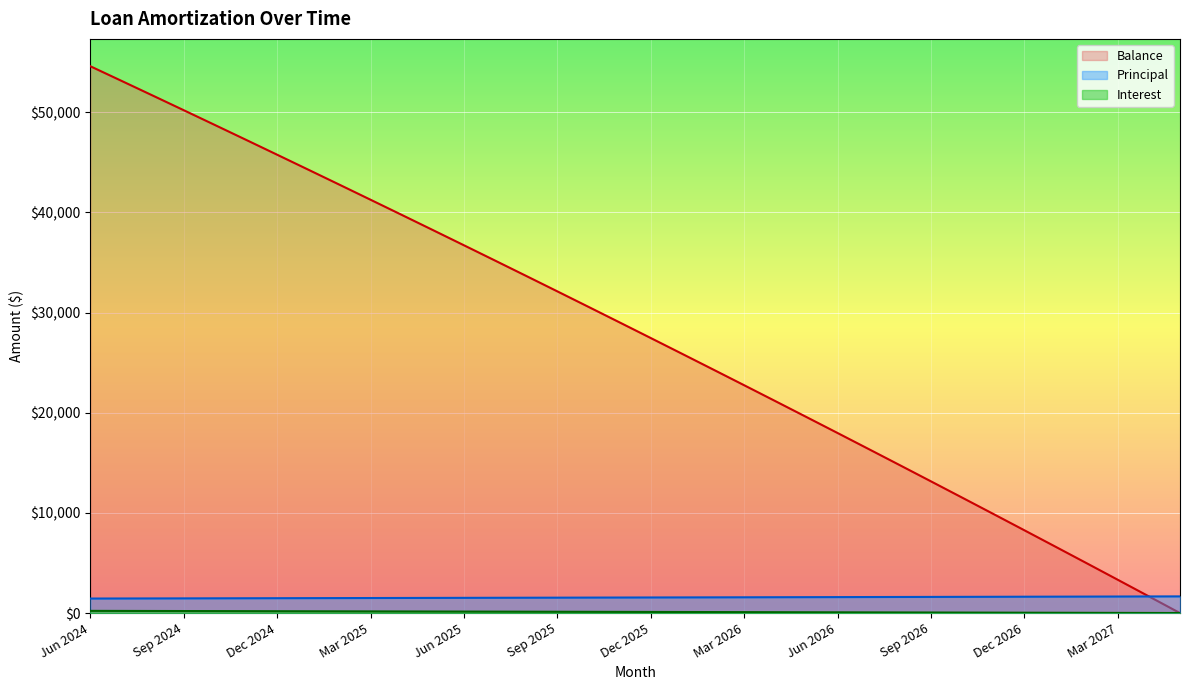

What is the difference between the maximum and minimum values in the Balance series?

54602.0